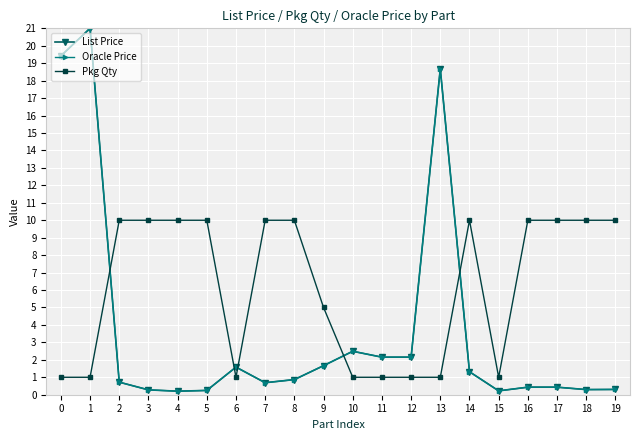

At which category does Oracle Price reach its first local peak?

1